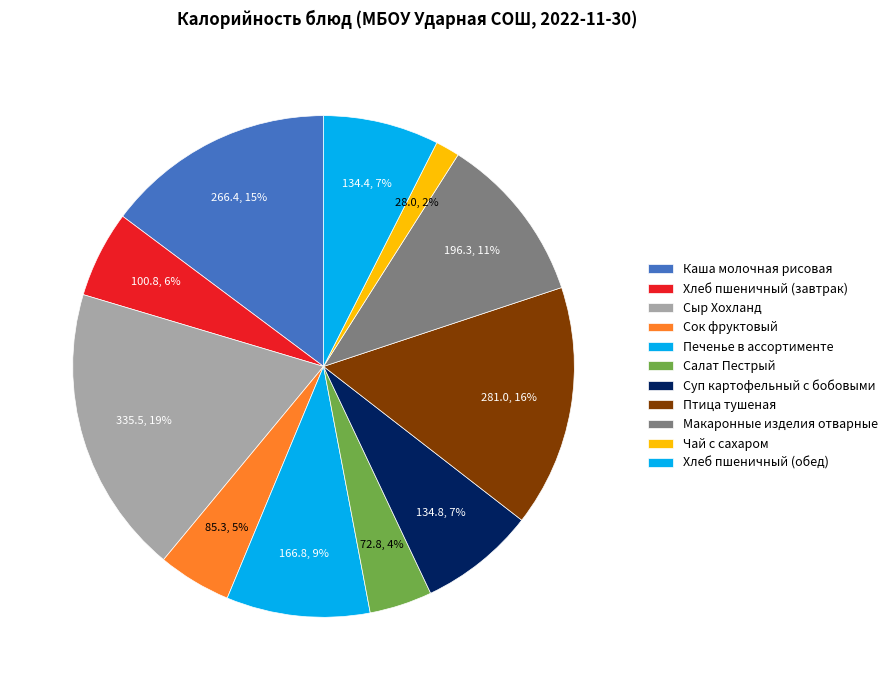

What percentage is the Салат Пестрый slice, to the nearest percent?

4%